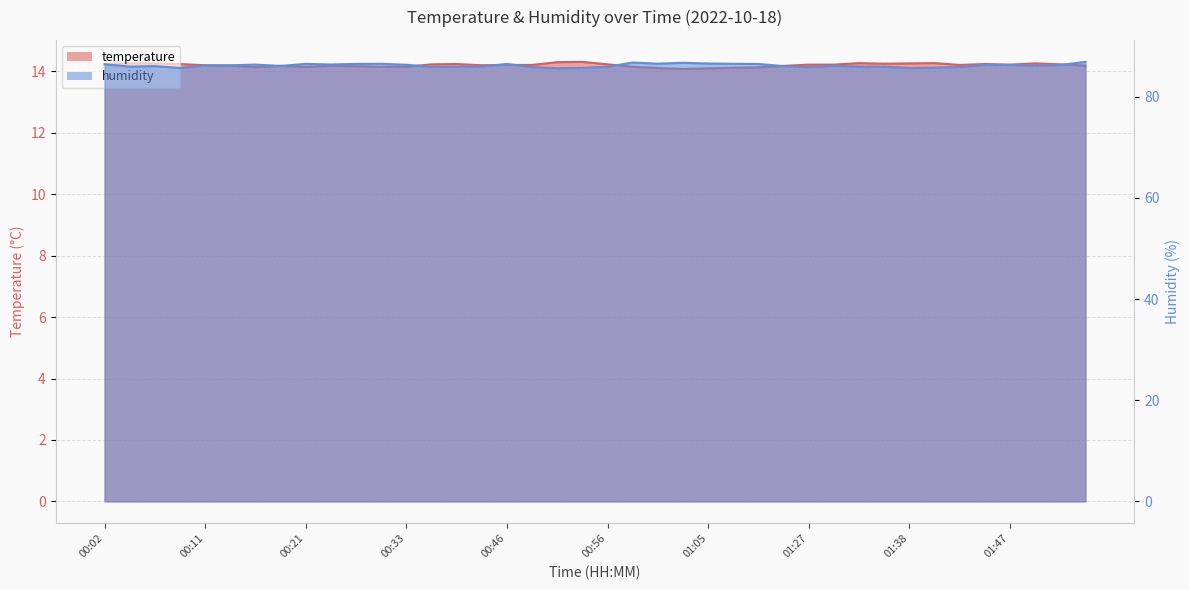

Reading left to right, extract all data points from this chart.

temperature: 14.2	14.3	14.3	14.2	14.2	14.2	14.1	14.2	14.2	14.2	14.2	14.2	14.2	14.2	14.2	14.2	14.2	14.2	14.3	14.3	14.2	14.2	14.1	14.1	14.1	14.1	14.1	14.2	14.2	14.2	14.3	14.2	14.3	14.3	14.2	14.2	14.2	14.3	14.2	14.2
humidity: 86.5	86.0	86.1	85.7	86.2	86.2	86.4	86.1	86.5	86.4	86.5	86.5	86.3	85.9	86.0	86.0	86.5	85.9	85.7	85.7	86.0	86.8	86.6	86.7	86.6	86.5	86.5	86.1	85.9	86.2	86.0	86.0	85.7	85.8	85.9	86.3	86.3	86.2	86.3	86.9